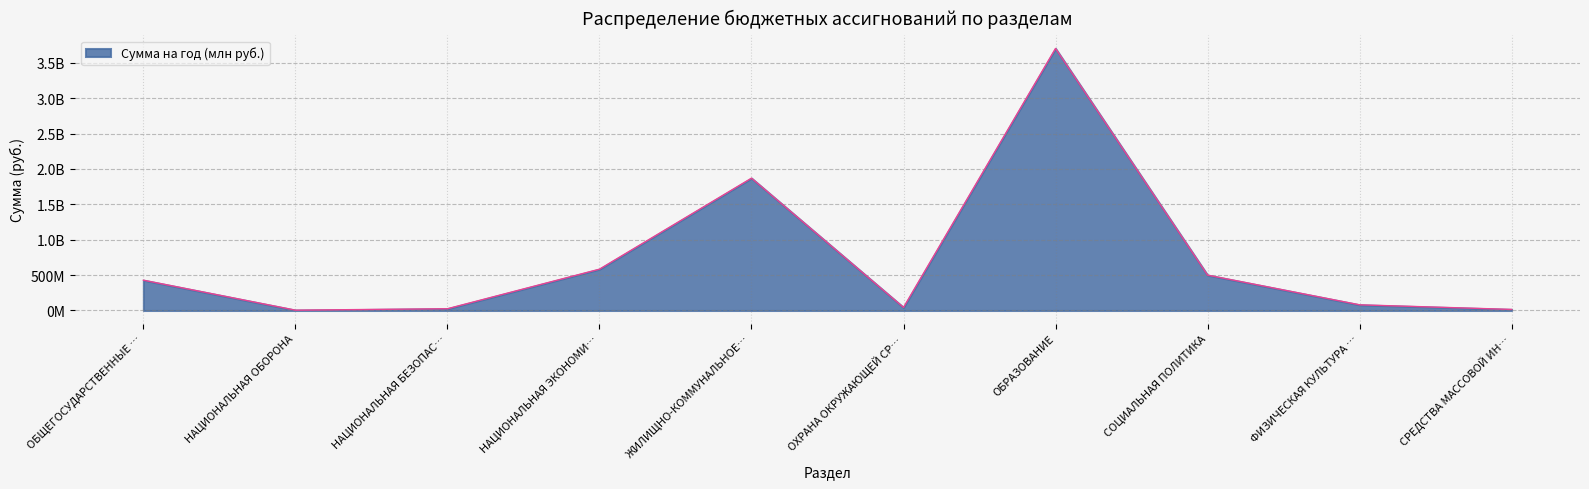

Does the chart display data point markers on the line(s)?

No